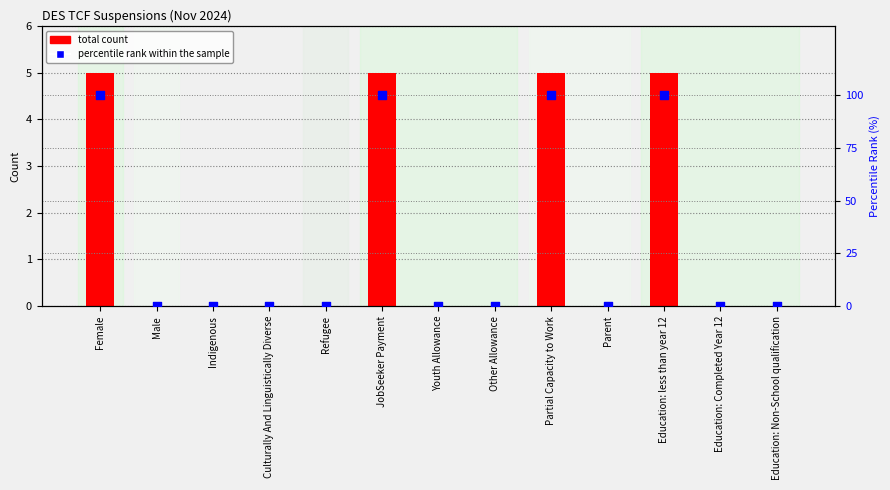

Which series has the largest Y range (max minus min)?

percentile rank within the sample